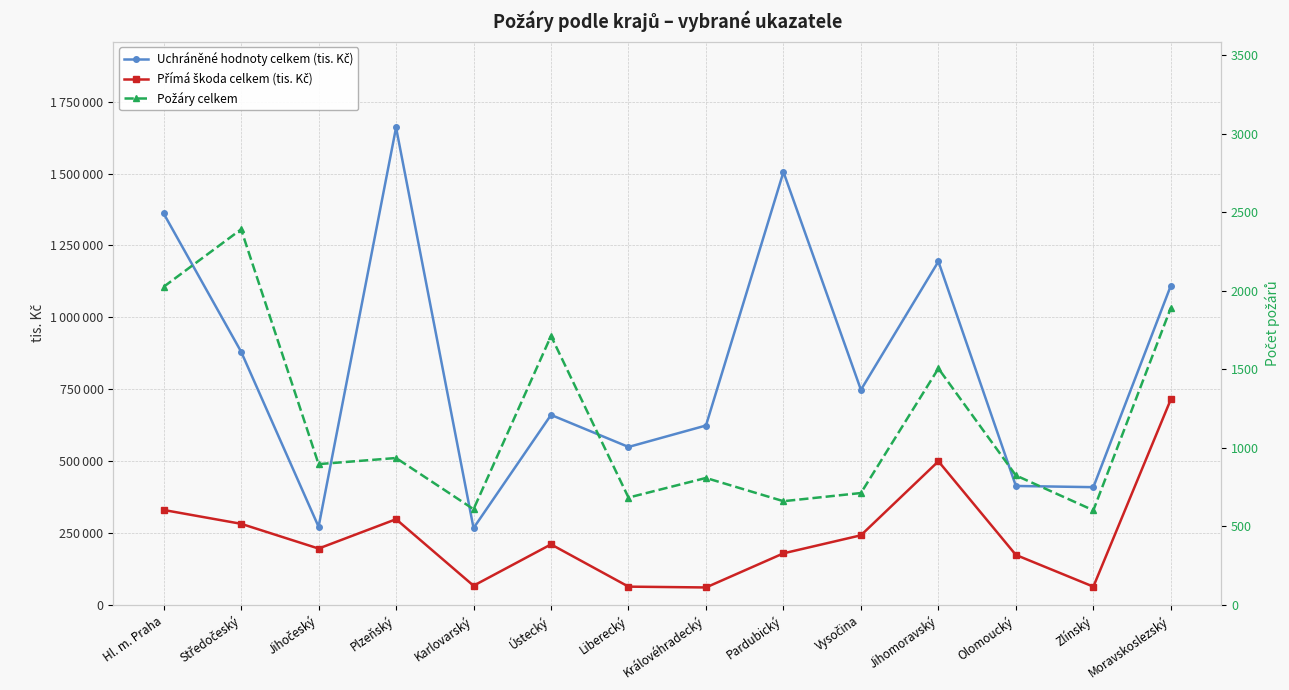

List the series in order of their overall mean, lowest first.

Požáry celkem, Přímá škoda celkem (tis. Kč), Uchráněné hodnoty celkem (tis. Kč)